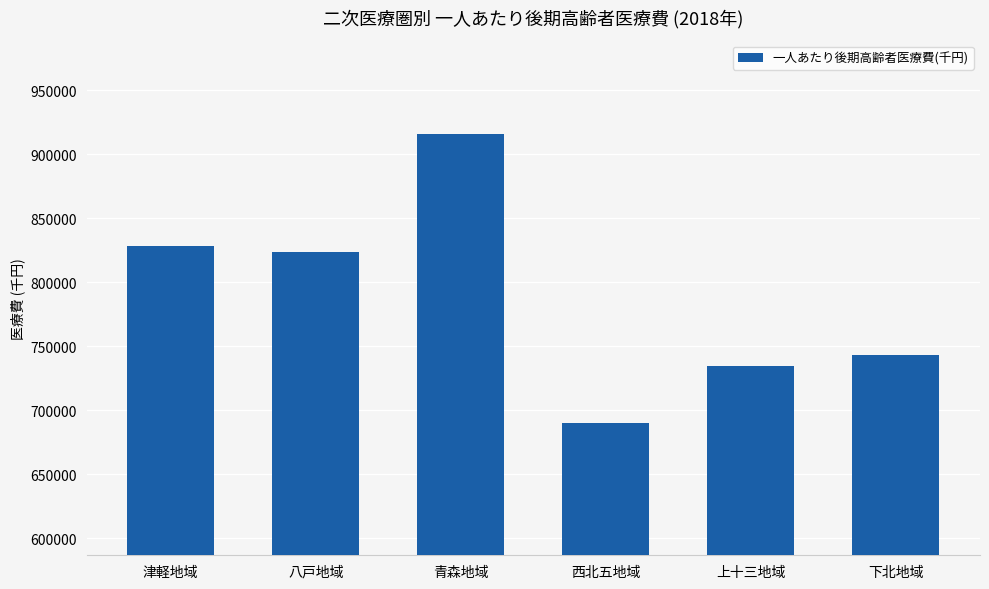

Which label corresponds to the smallest value in the chart?

西北五地域